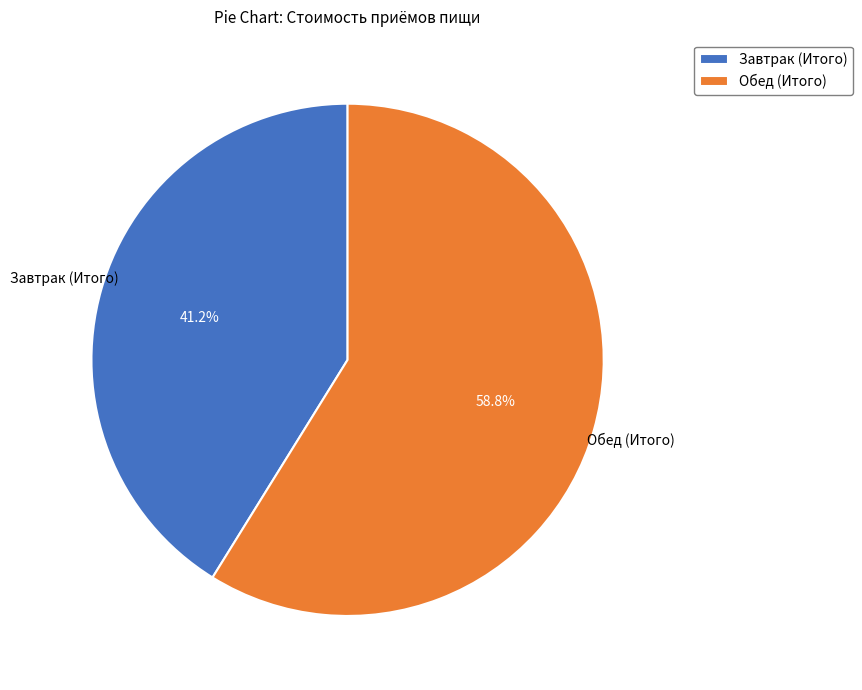

Which category has the biggest portion of the pie?

Обед (Итого)